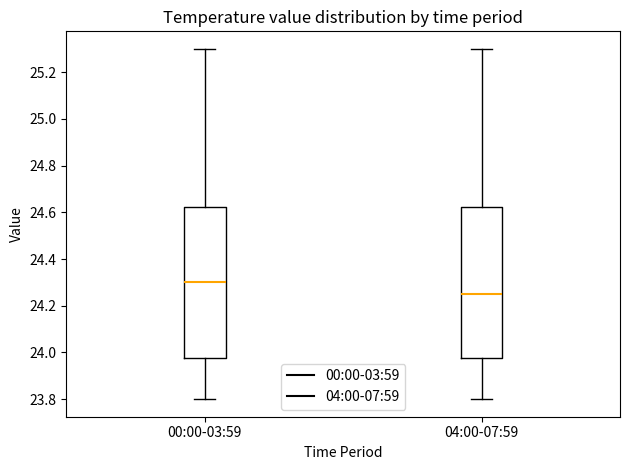

Where does the lower whisker of the box for 04:00-07:59 end on the y-axis? The values are not printed on the chart, so give them approximately, as read against the axis.

23.80